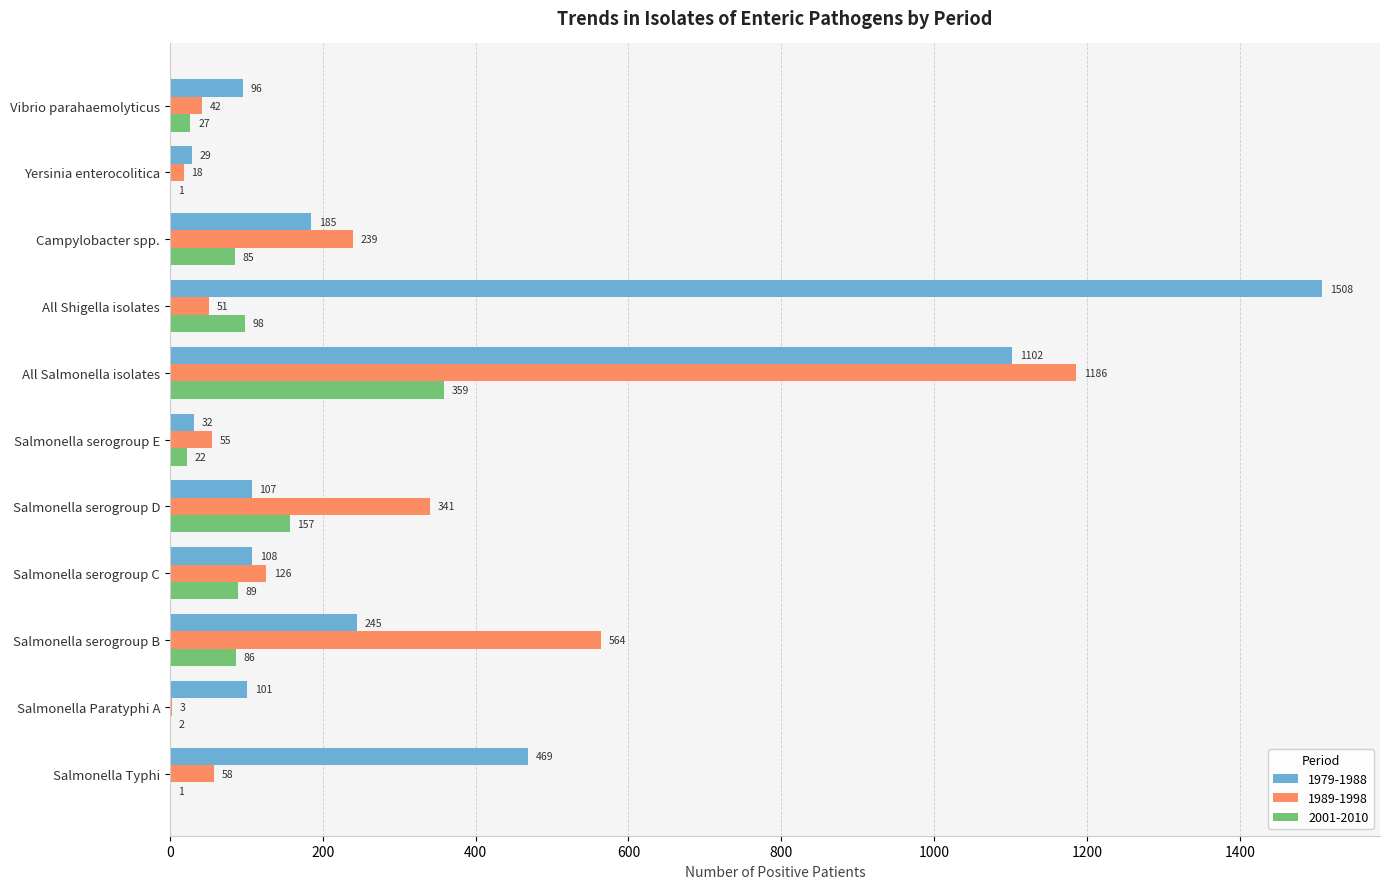

Where is 1979-1988 nearest to the value 768?

Salmonella Typhi